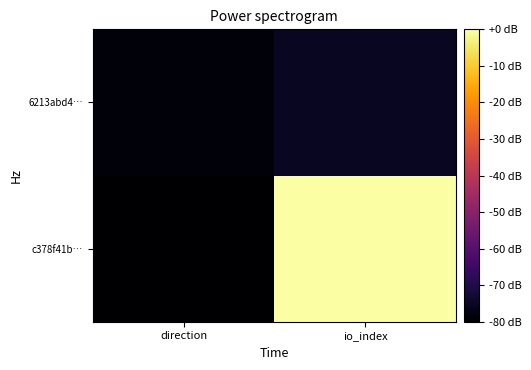

At which category is the sum across all series the highest?

io_index